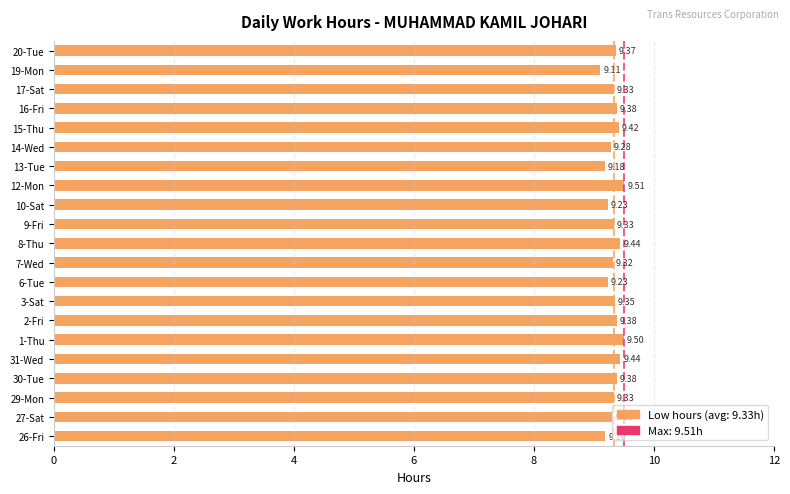

What is the ratio of the value at 9-Fri to the value at 10-Sat?

1.0